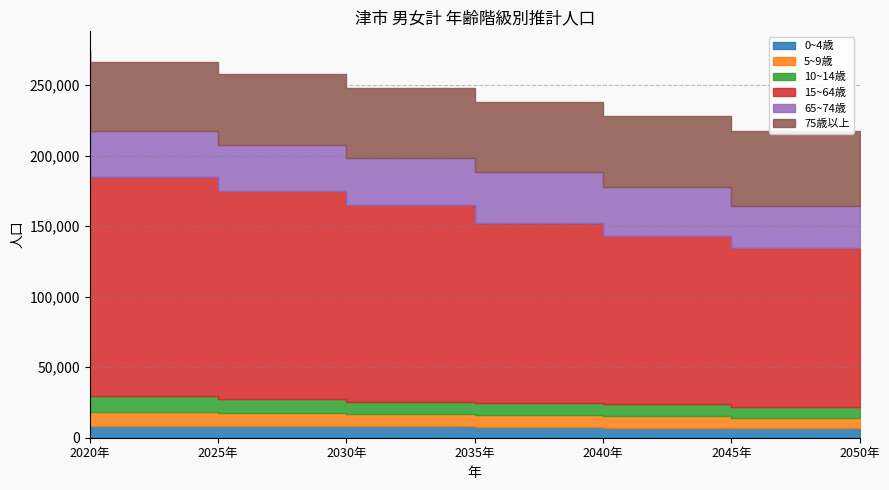

What are all the series names shown in the legend?

0~4歳, 5~9歳, 10~14歳, 15~64歳, 65~74歳, 75歳以上